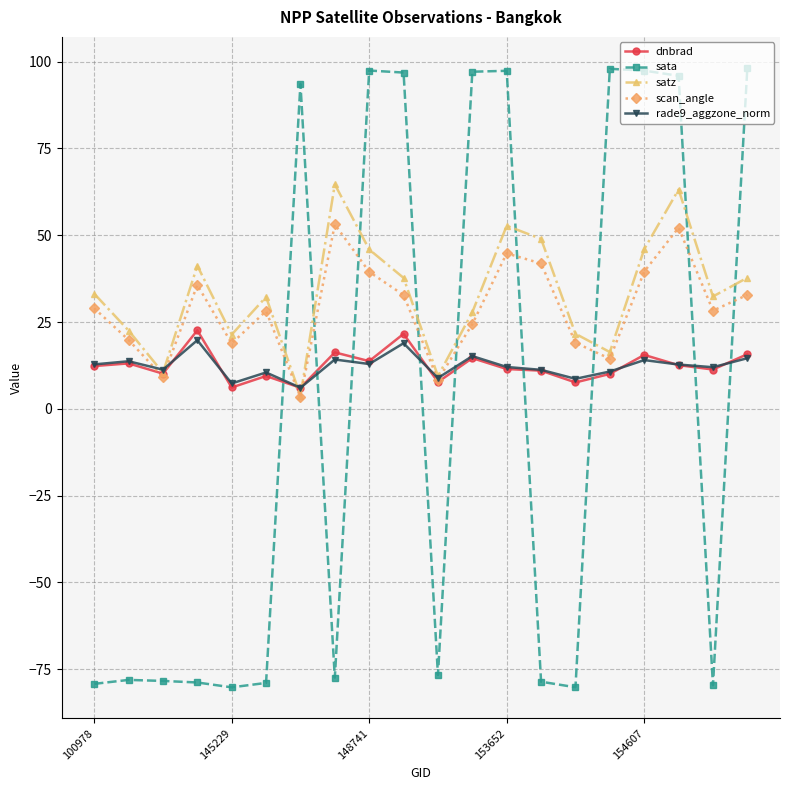

How many data points does each series have?

20